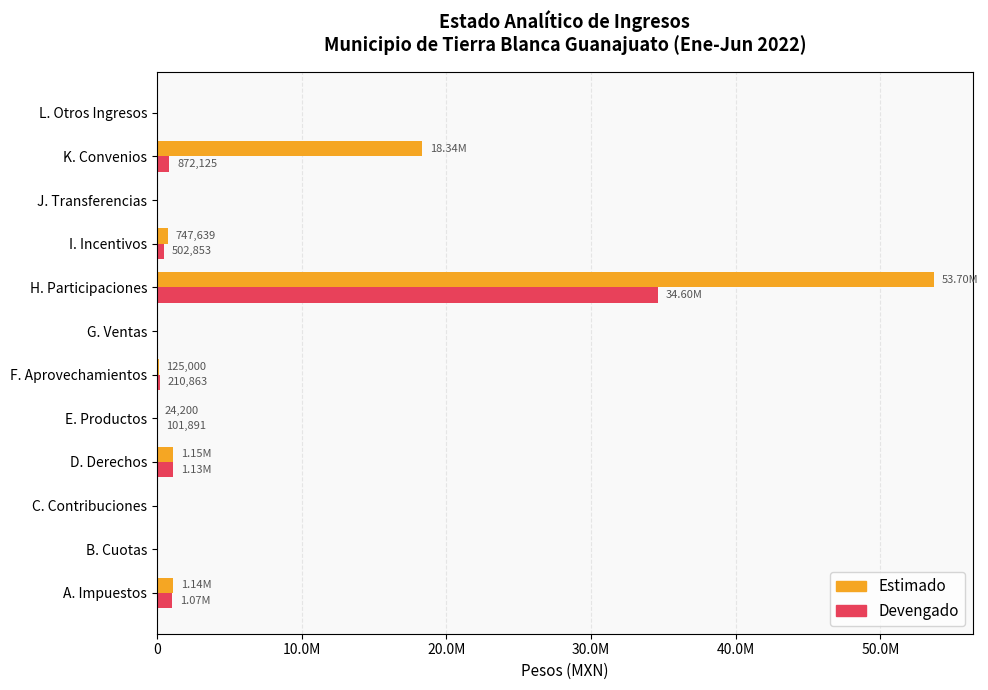

What are all the series names shown in the legend?

Estimado, Devengado